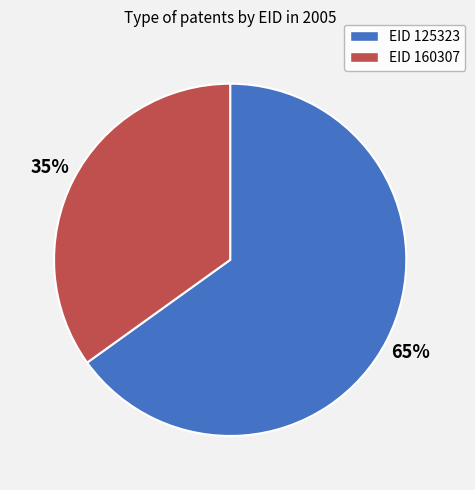

To the nearest percent, what is the average slice percentage?

50%